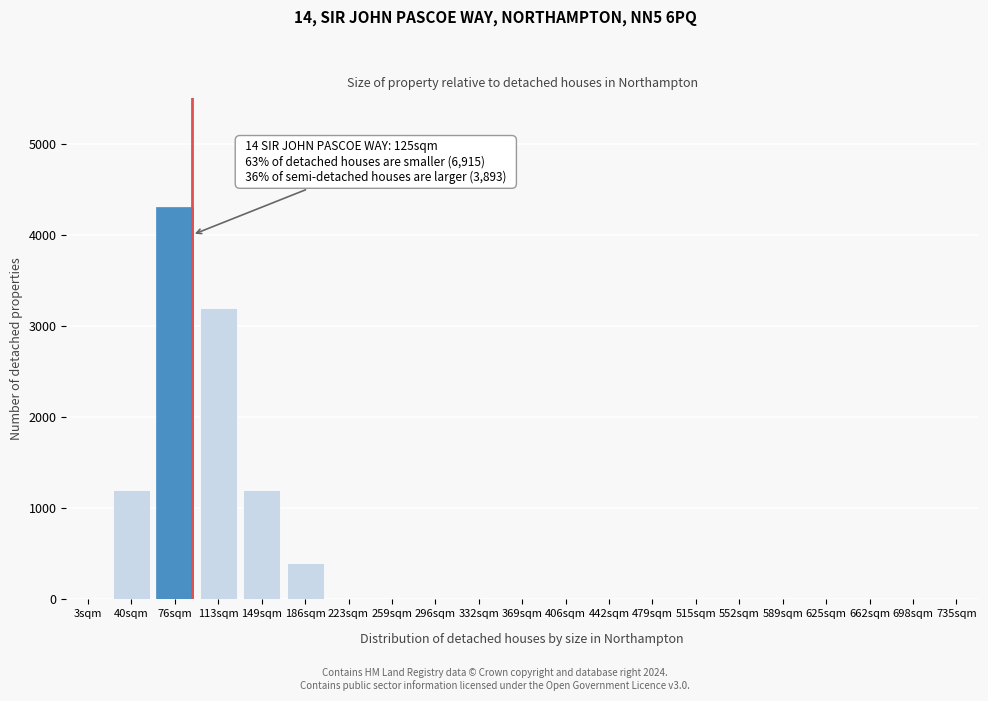

Reading left to right, list all the values displayed in this chart.

3sqm=0	40sqm=1200	76sqm=4300	113sqm=3200	149sqm=1200	186sqm=400	223sqm=0	259sqm=0	296sqm=0	332sqm=0	369sqm=0	406sqm=0	442sqm=0	479sqm=0	515sqm=0	552sqm=0	589sqm=0	625sqm=0	662sqm=0	698sqm=0	735sqm=0